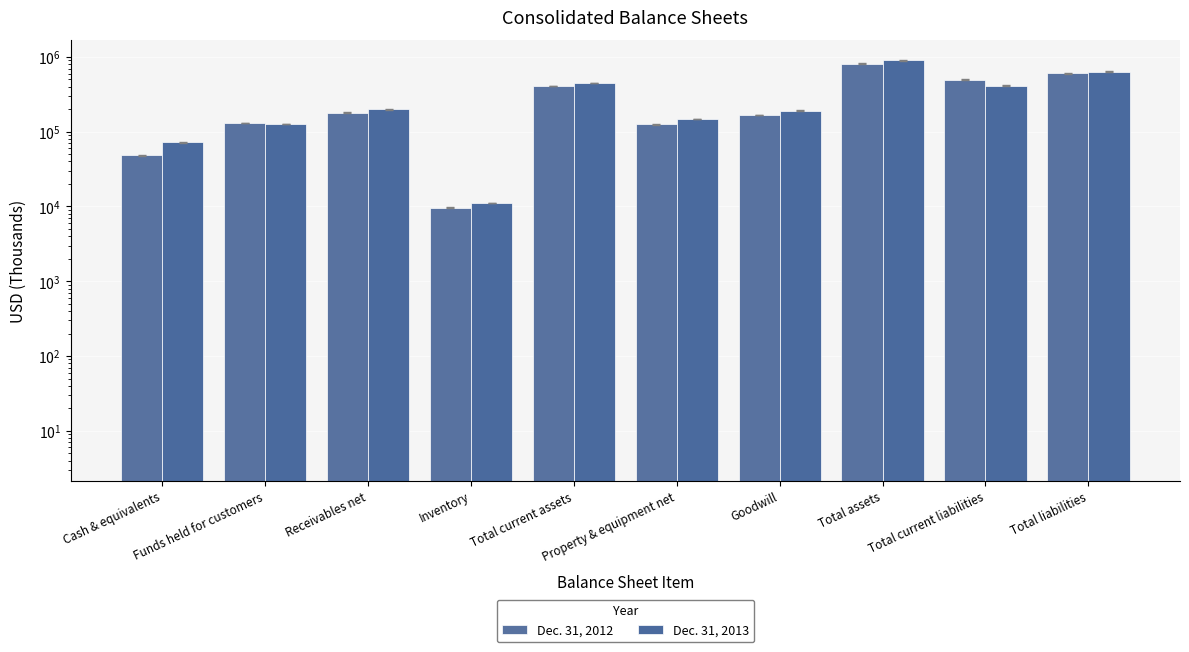

What is the spread (max minus min) of values at Total assets?

86891